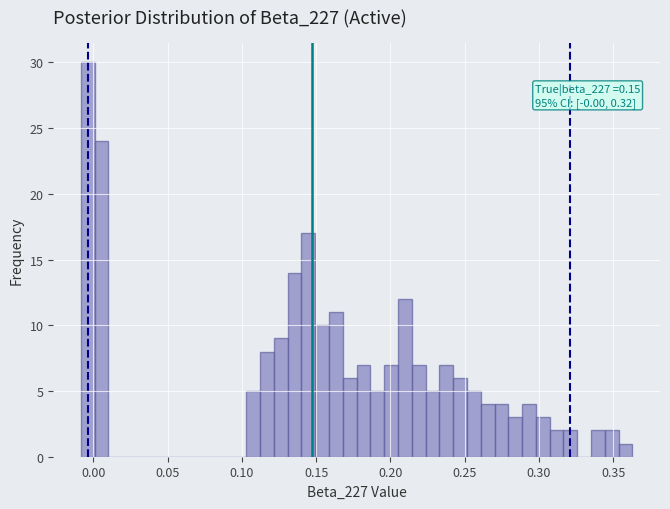

Around what value on the x-axis is the tallest bar? Give the approximate position of its centre, as read against the axis.

-0.005